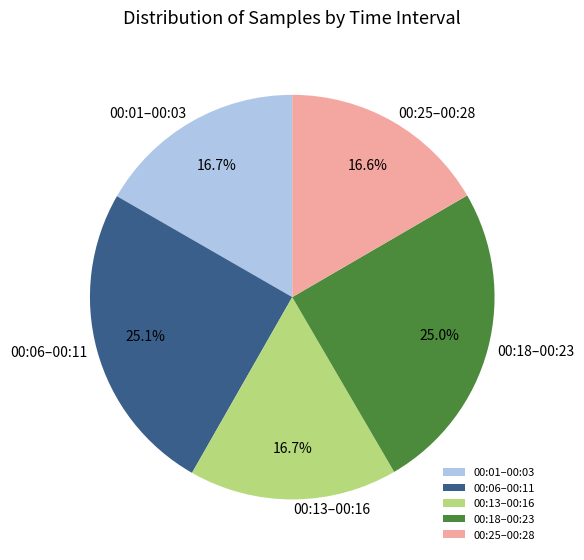

Do 00:06–00:11 and 00:25–00:28 together represent more than half of the pie?

No